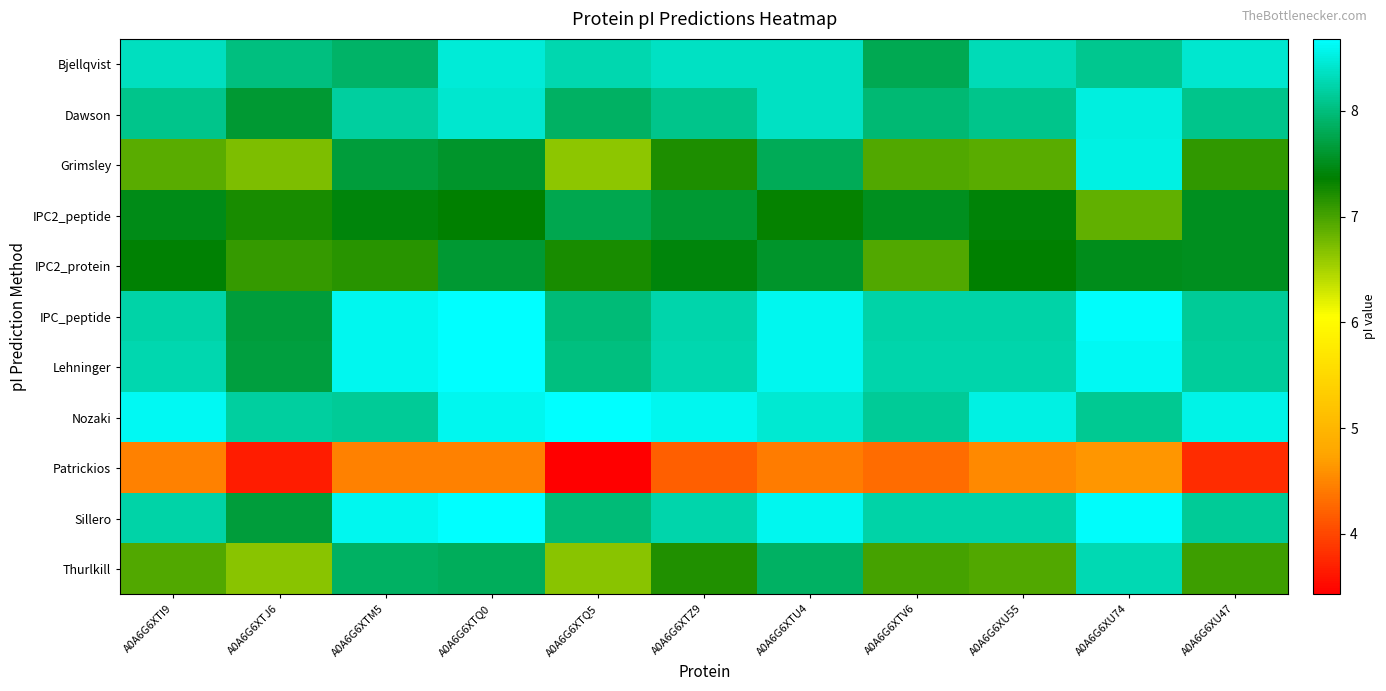

Reading left to right, what are all the values shown in this chart?

Bjellqvist: A0A6G6XTI9=8.3	A0A6G6XTJ6=8.0	A0A6G6XTM5=7.9	A0A6G6XTQ0=8.5	A0A6G6XTQ5=8.3	A0A6G6XTZ9=8.4	A0A6G6XTU4=8.4	A0A6G6XTV6=7.8	A0A6G6XU55=8.3	A0A6G6XU74=8.1	A0A6G6XU47=8.4
Dawson: A0A6G6XTI9=8.1	A0A6G6XTJ6=7.6	A0A6G6XTM5=8.2	A0A6G6XTQ0=8.4	A0A6G6XTQ5=7.9	A0A6G6XTZ9=8.1	A0A6G6XTU4=8.4	A0A6G6XTV6=8.0	A0A6G6XU55=8.1	A0A6G6XU74=8.5	A0A6G6XU47=8.1
Grimsley: A0A6G6XTI9=6.9	A0A6G6XTJ6=6.7	A0A6G6XTM5=7.7	A0A6G6XTQ0=7.6	A0A6G6XTQ5=6.6	A0A6G6XTZ9=7.2	A0A6G6XTU4=7.8	A0A6G6XTV6=6.9	A0A6G6XU55=6.9	A0A6G6XU74=8.5	A0A6G6XU47=7.1
IPC2_peptide: A0A6G6XTI9=7.5	A0A6G6XTJ6=7.2	A0A6G6XTM5=7.4	A0A6G6XTQ0=7.4	A0A6G6XTQ5=7.8	A0A6G6XTZ9=7.6	A0A6G6XTU4=7.3	A0A6G6XTV6=7.5	A0A6G6XU55=7.4	A0A6G6XU74=6.9	A0A6G6XU47=7.5
IPC2_protein: A0A6G6XTI9=7.4	A0A6G6XTJ6=7.1	A0A6G6XTM5=7.2	A0A6G6XTQ0=7.6	A0A6G6XTQ5=7.2	A0A6G6XTZ9=7.4	A0A6G6XTU4=7.6	A0A6G6XTV6=7.0	A0A6G6XU55=7.4	A0A6G6XU74=7.5	A0A6G6XU47=7.5
IPC_peptide: A0A6G6XTI9=8.2	A0A6G6XTJ6=7.7	A0A6G6XTM5=8.6	A0A6G6XTQ0=8.7	A0A6G6XTQ5=8.0	A0A6G6XTZ9=8.2	A0A6G6XTU4=8.6	A0A6G6XTV6=8.2	A0A6G6XU55=8.2	A0A6G6XU74=8.7	A0A6G6XU47=8.1
Lehninger: A0A6G6XTI9=8.3	A0A6G6XTJ6=7.7	A0A6G6XTM5=8.6	A0A6G6XTQ0=8.7	A0A6G6XTQ5=8.0	A0A6G6XTZ9=8.3	A0A6G6XTU4=8.6	A0A6G6XTV6=8.2	A0A6G6XU55=8.2	A0A6G6XU74=8.6	A0A6G6XU47=8.2
Nozaki: A0A6G6XTI9=8.6	A0A6G6XTJ6=8.2	A0A6G6XTM5=8.1	A0A6G6XTQ0=8.6	A0A6G6XTQ5=8.7	A0A6G6XTZ9=8.6	A0A6G6XTU4=8.4	A0A6G6XTV6=8.1	A0A6G6XU55=8.5	A0A6G6XU74=8.1	A0A6G6XU47=8.6
Patrickios: A0A6G6XTI9=4.5	A0A6G6XTJ6=3.7	A0A6G6XTM5=4.5	A0A6G6XTQ0=4.5	A0A6G6XTQ5=3.4	A0A6G6XTZ9=4.2	A0A6G6XTU4=4.4	A0A6G6XTV6=4.3	A0A6G6XU55=4.5	A0A6G6XU74=4.6	A0A6G6XU47=3.8
Sillero: A0A6G6XTI9=8.2	A0A6G6XTJ6=7.7	A0A6G6XTM5=8.6	A0A6G6XTQ0=8.7	A0A6G6XTQ5=8.0	A0A6G6XTZ9=8.2	A0A6G6XTU4=8.6	A0A6G6XTV6=8.2	A0A6G6XU55=8.2	A0A6G6XU74=8.7	A0A6G6XU47=8.1
Thurlkill: A0A6G6XTI9=7.0	A0A6G6XTJ6=6.7	A0A6G6XTM5=7.9	A0A6G6XTQ0=7.8	A0A6G6XTQ5=6.7	A0A6G6XTZ9=7.2	A0A6G6XTU4=7.9	A0A6G6XTV6=7.0	A0A6G6XU55=7.0	A0A6G6XU74=8.3	A0A6G6XU47=7.0